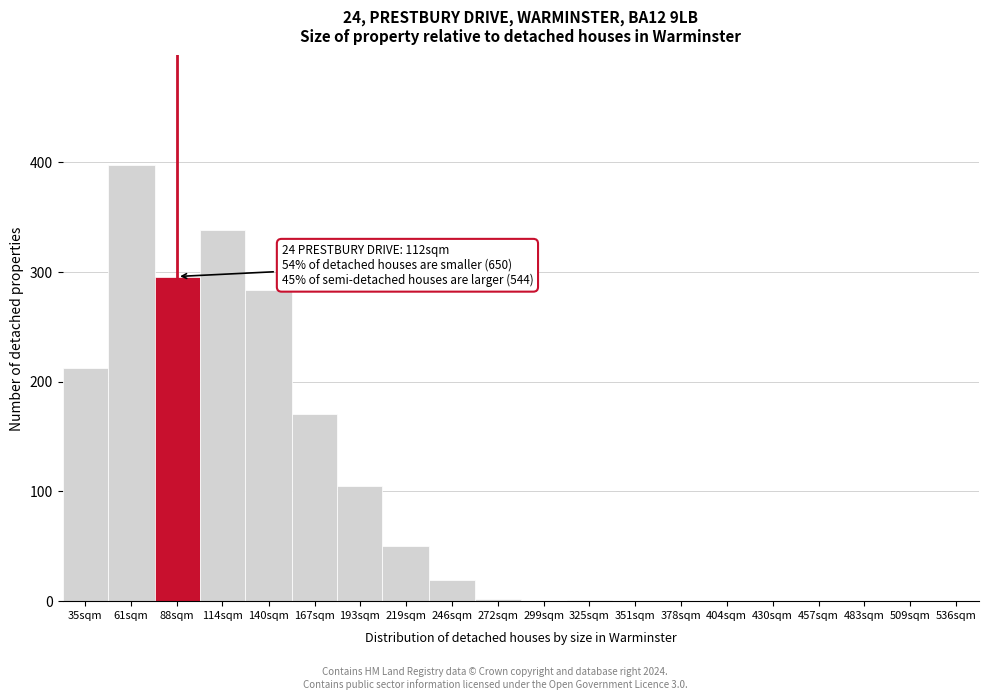

What is the ratio of the value at 140sqm to the value at 114sqm?

0.8